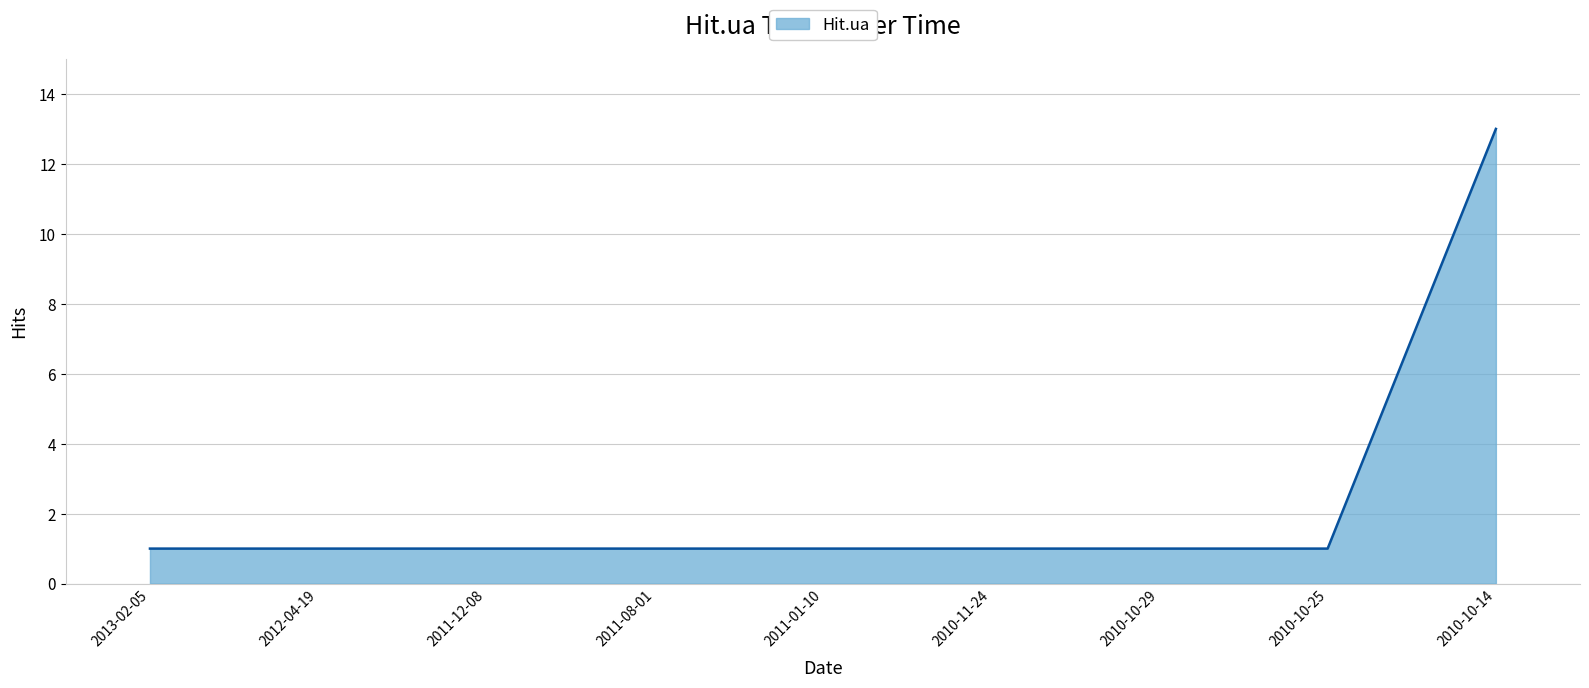

What is the maximum value shown in the chart?

13